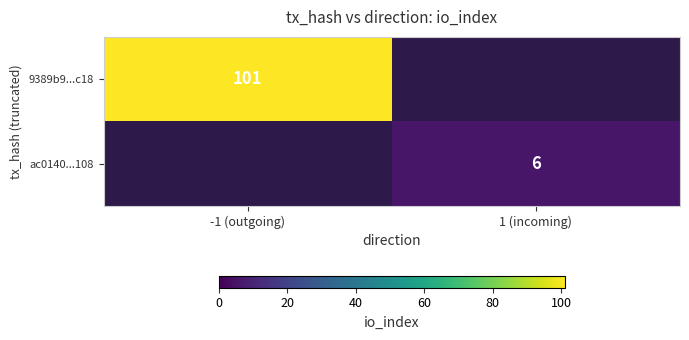

The value of 9389b9...c18 at -1 (outgoing) is 101. True or false?

True